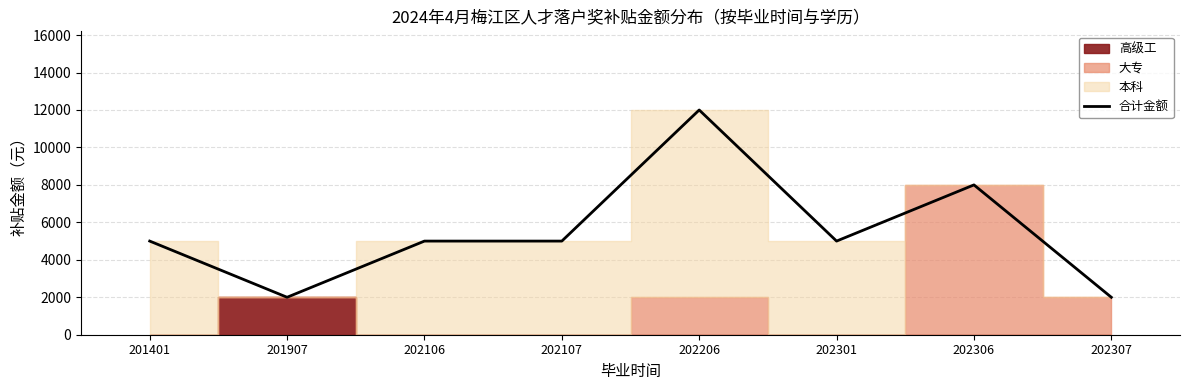

What is the smallest value displayed?

2000